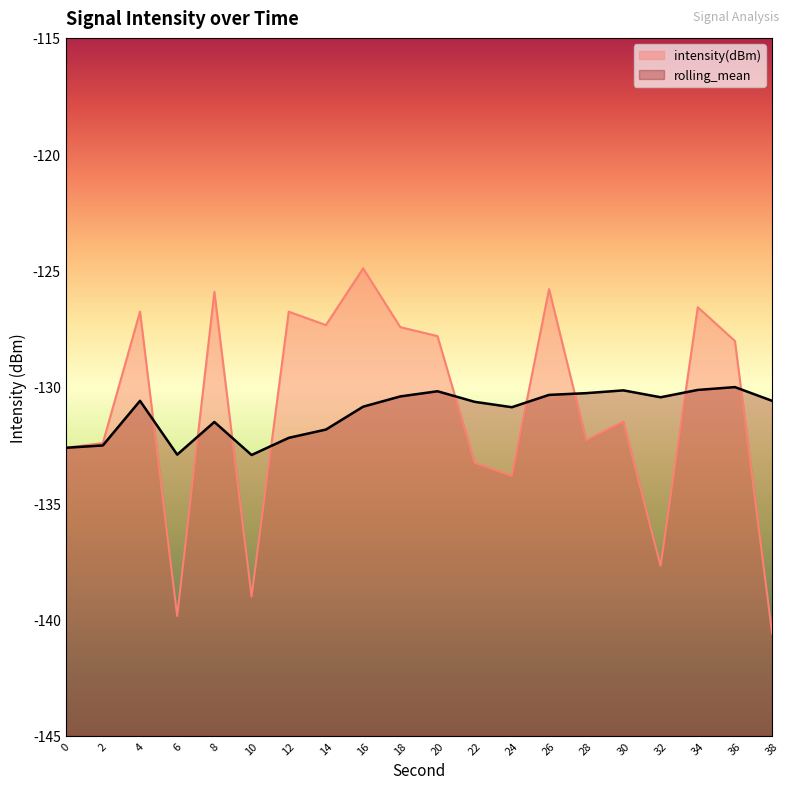

How many lines are shown in the chart?

2